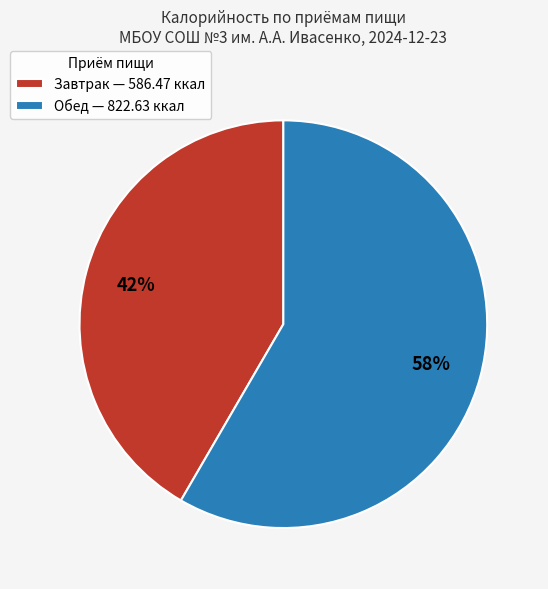

Between Обед — 822.63 ккал and Завтрак — 586.47 ккал, which is larger?

Обед — 822.63 ккал